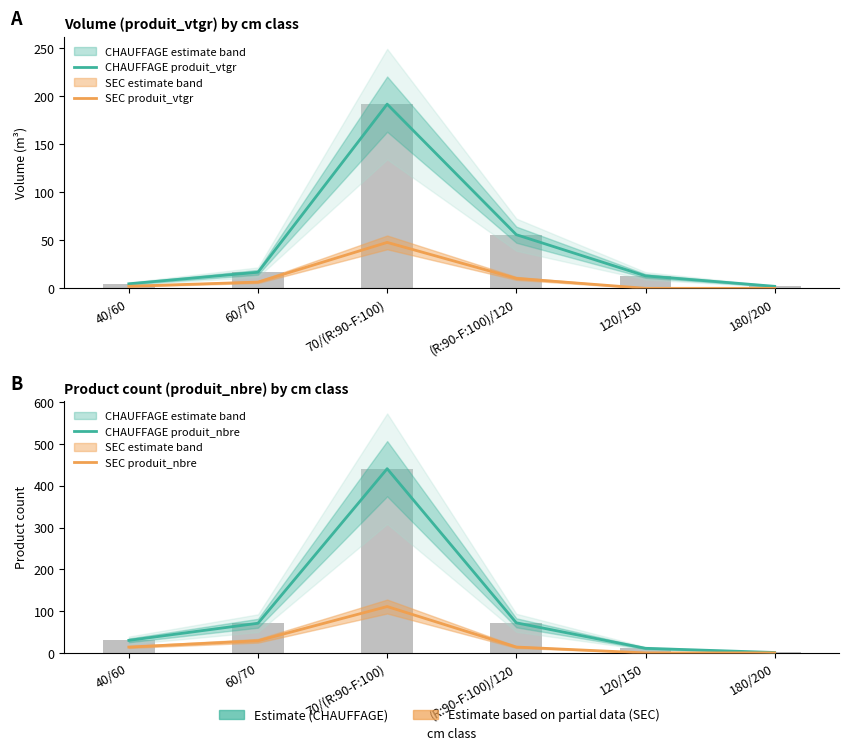

How many distinct data groups are displayed?

4